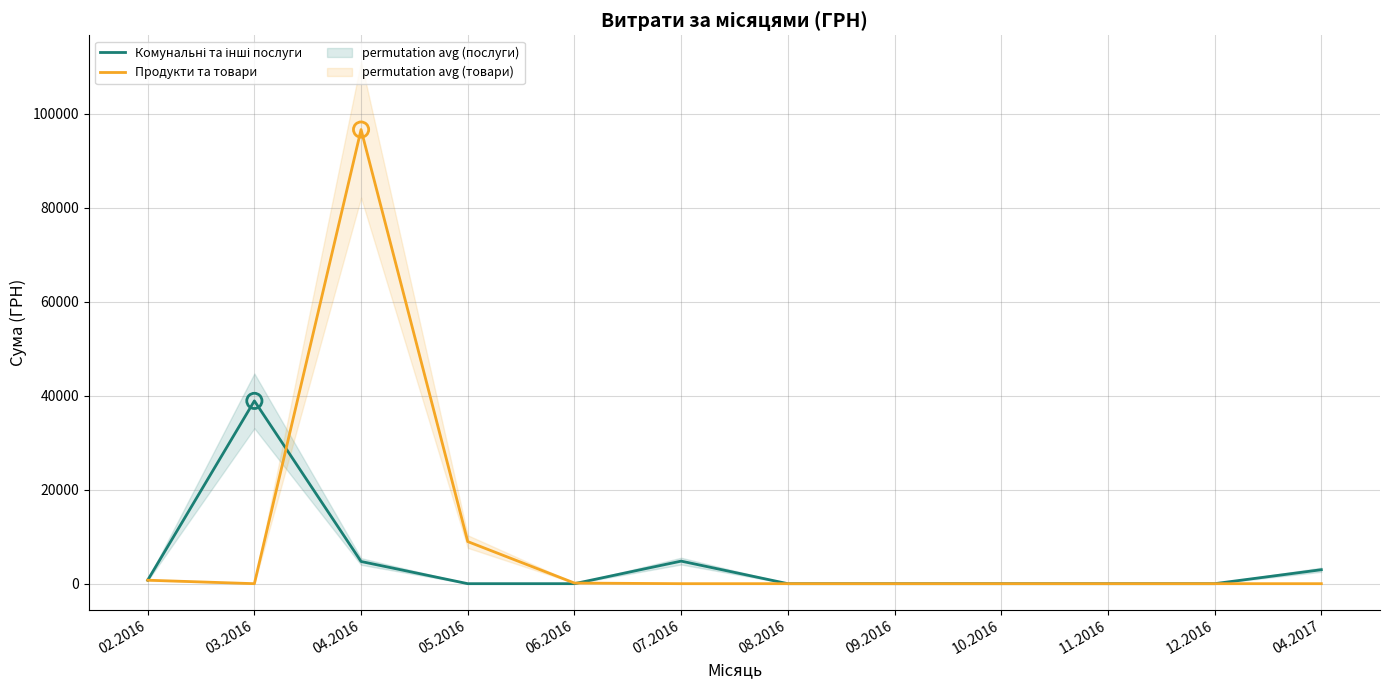

Which series reaches the minimum Y coordinate?

Комунальні та інші послуги